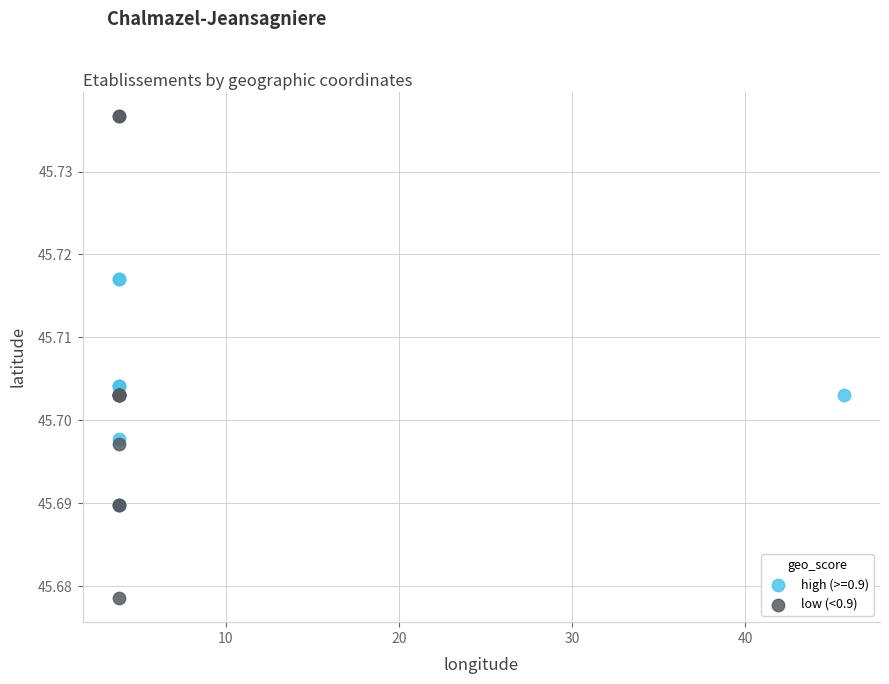

Which series contains the highest Y value?

low (<0.9)